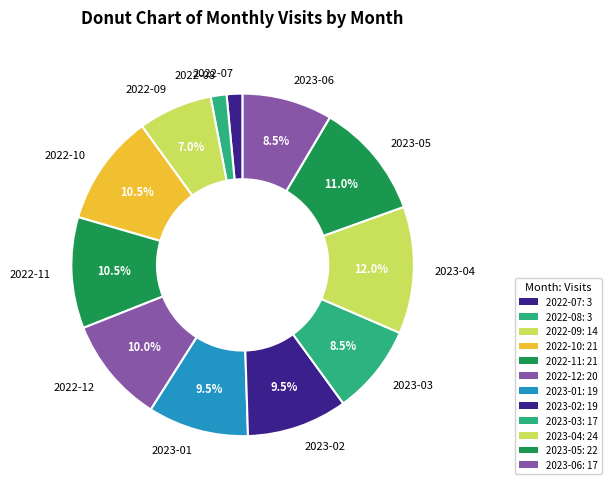

Which category has the biggest portion of the pie?

2023-04